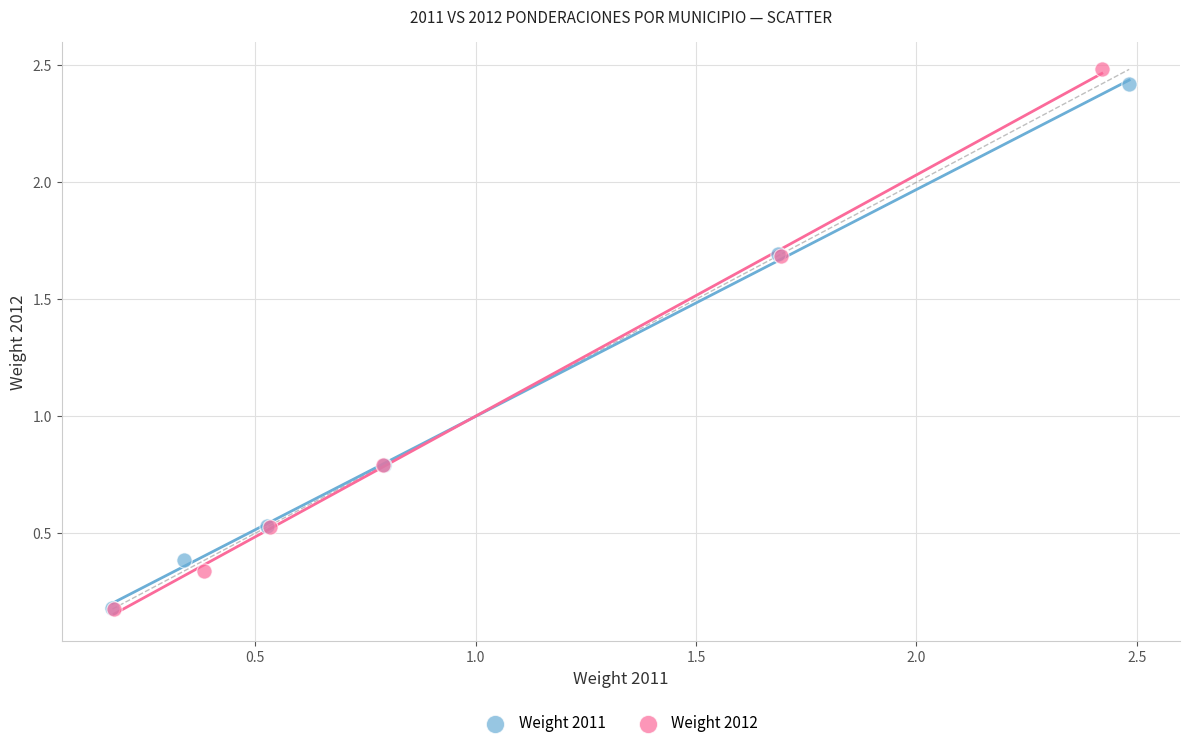

Which series has the largest Y range (max minus min)?

Weight 2012